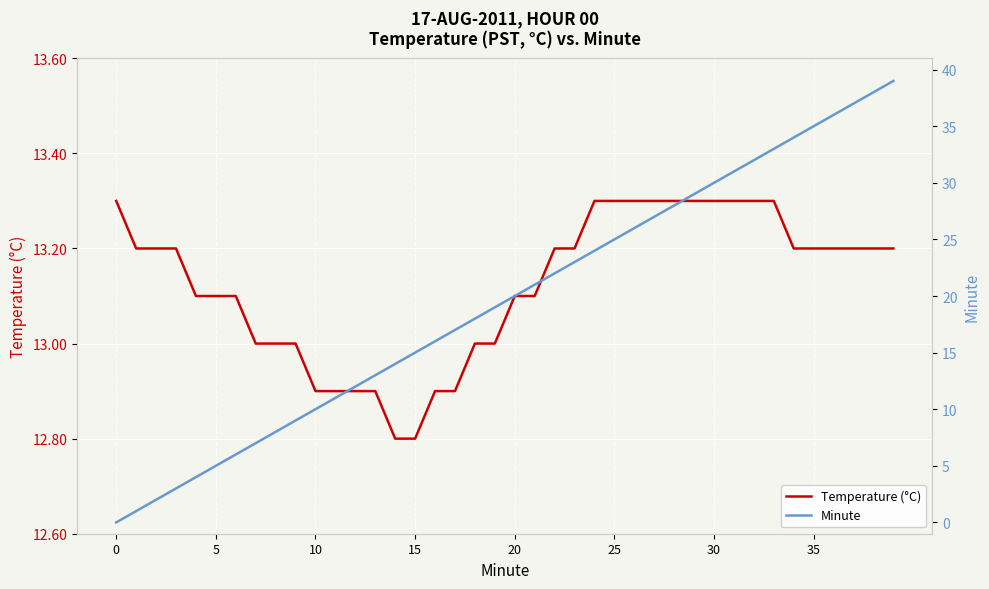

What is the total value across all series at 23?

36.2